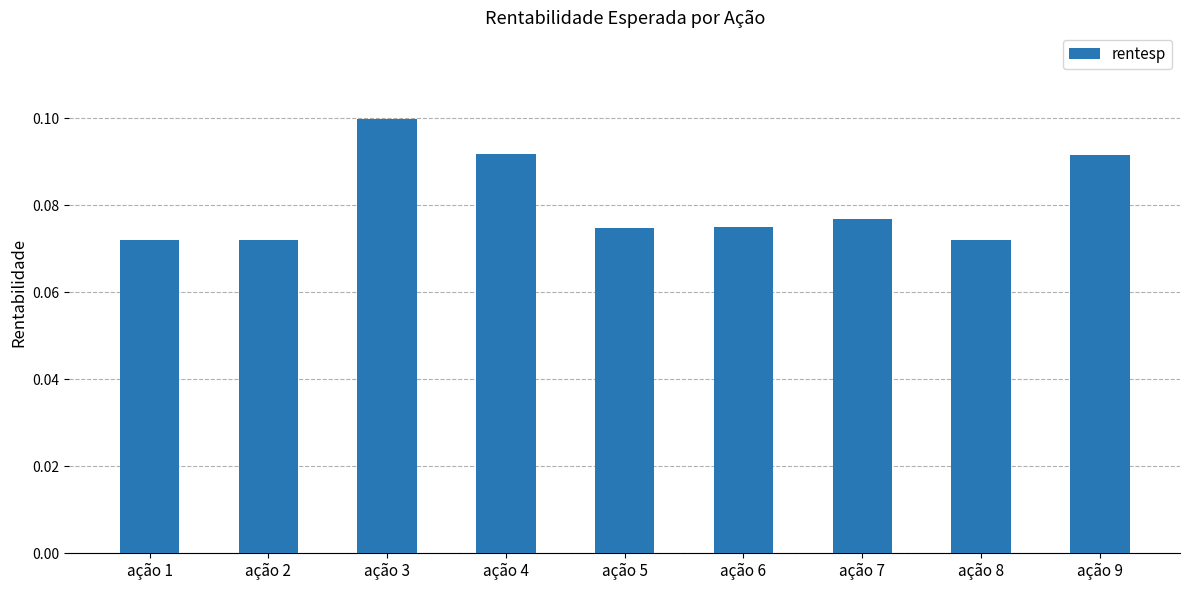

Count the values in the range 0 to 1.

9